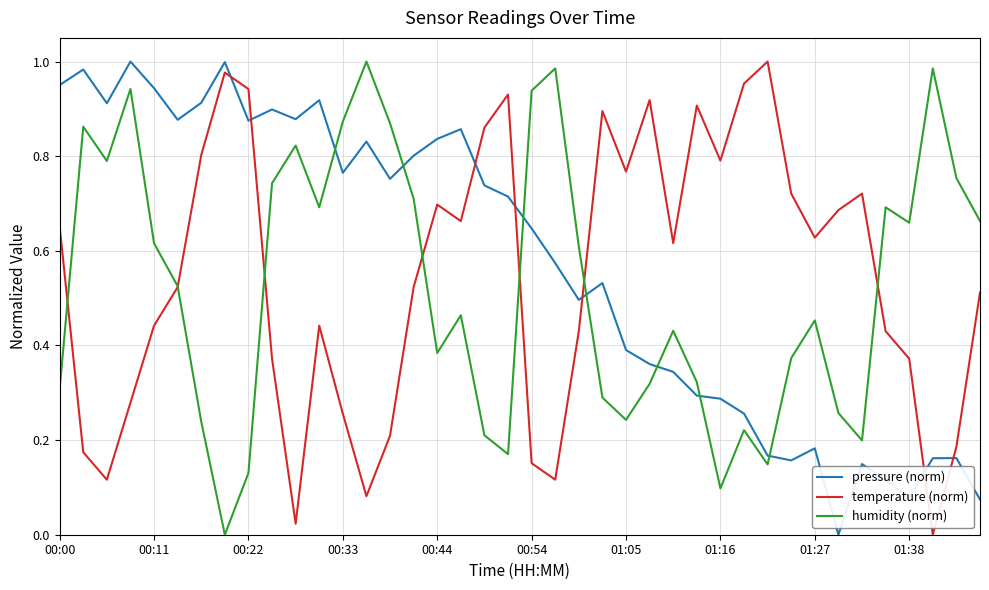

Count the number of categories in the chart.

40